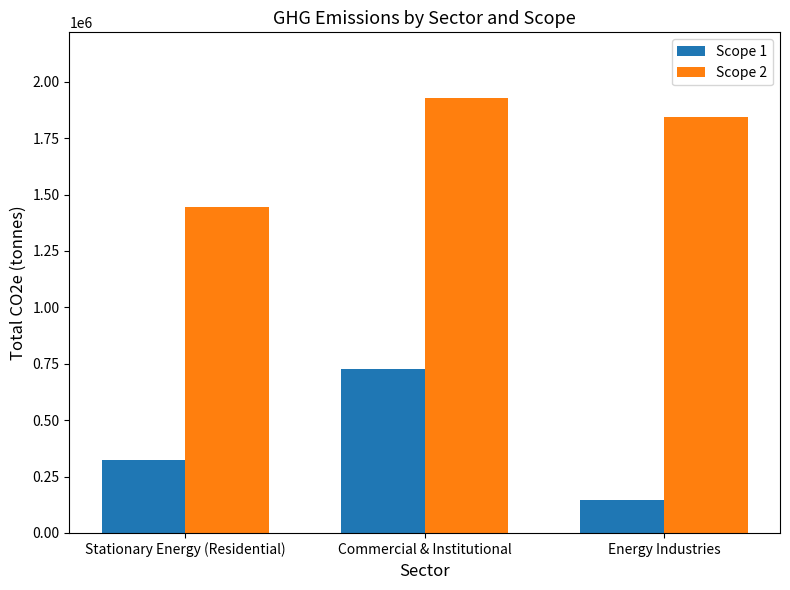

What is the average value of the Scope 2 series?

1739900.0